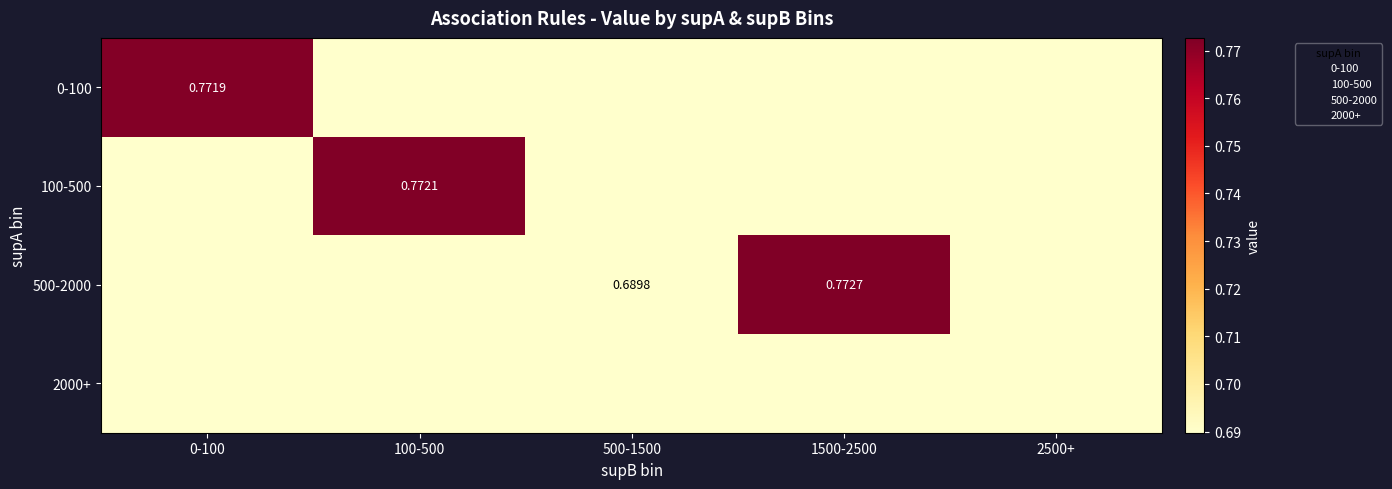

Count the number of data series in this chart.

4